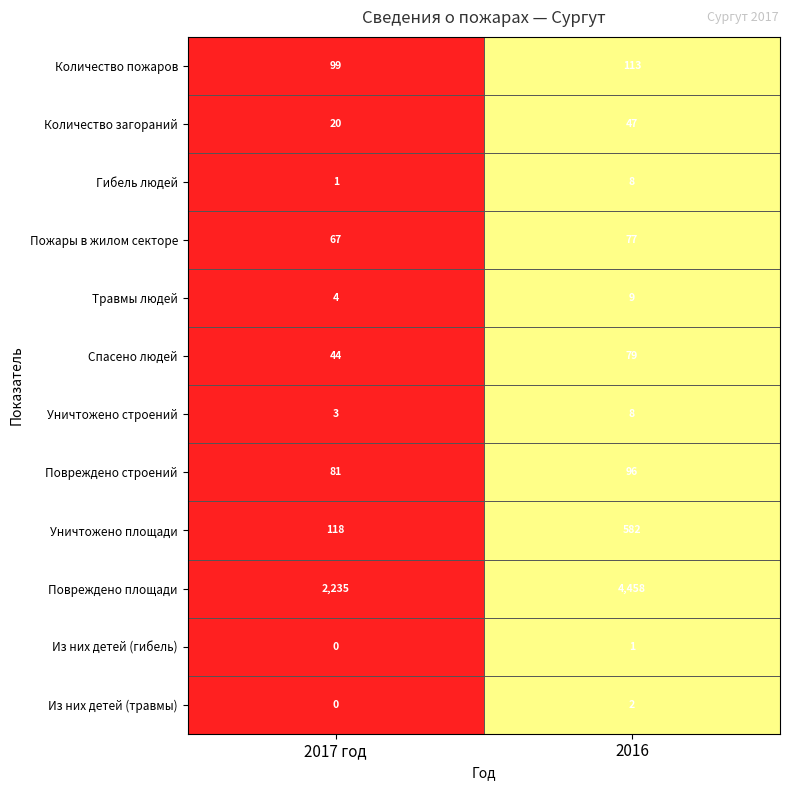

At how many categories does at least one series exceed 0?

2